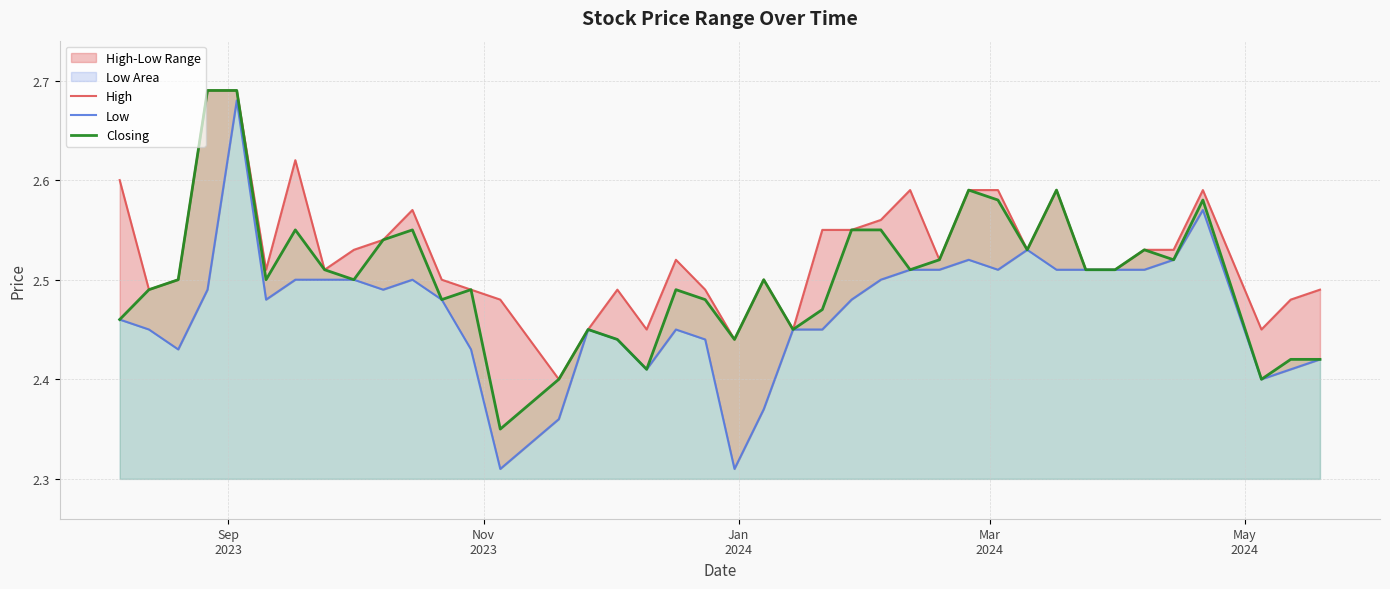

True or false: Closing and Low intersect in this chart.

False